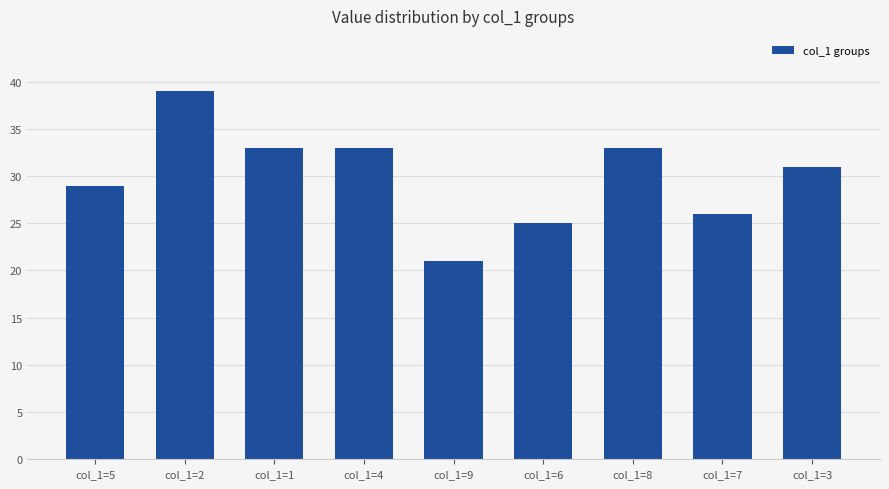

Are the bars grouped side by side (vs. stacked)?

No